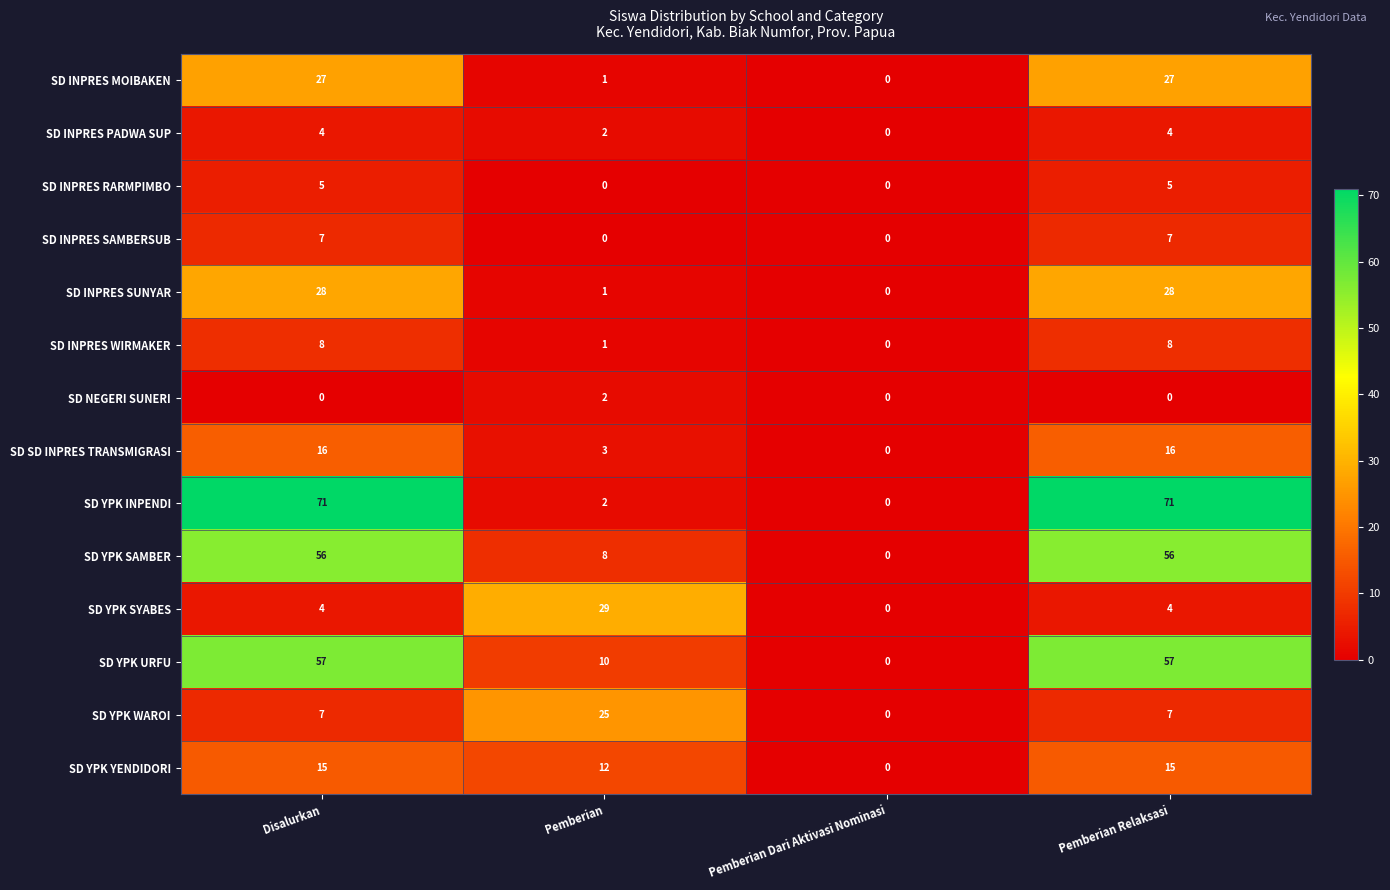

Count the SD INPRES WIRMAKER values in the range 1 to 8.

3